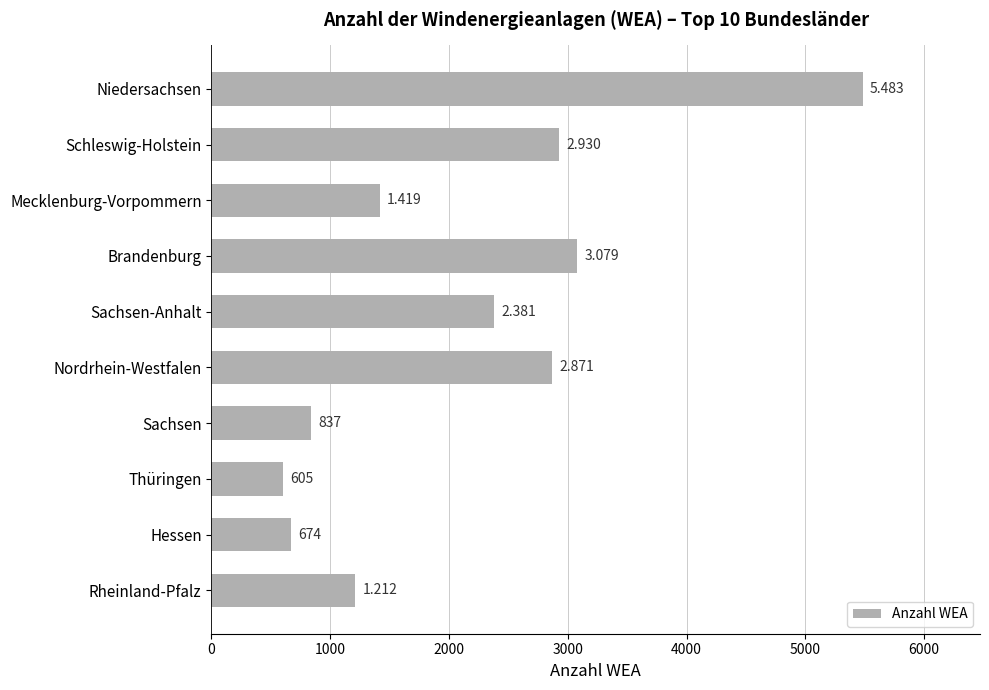

How many bars are there in total?

10